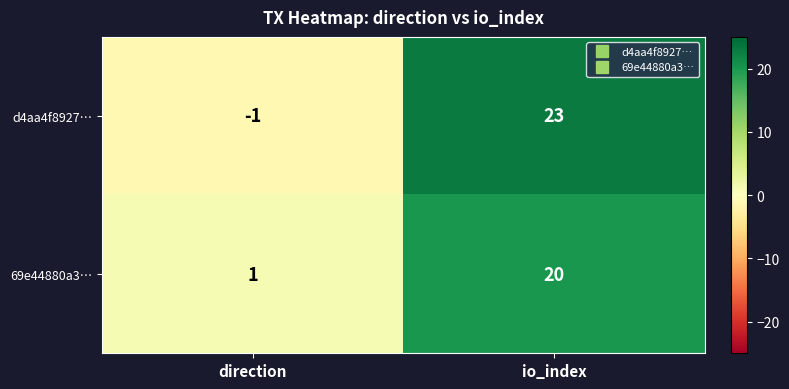

Which series has the largest total across all categories?

d4aa4f8927…